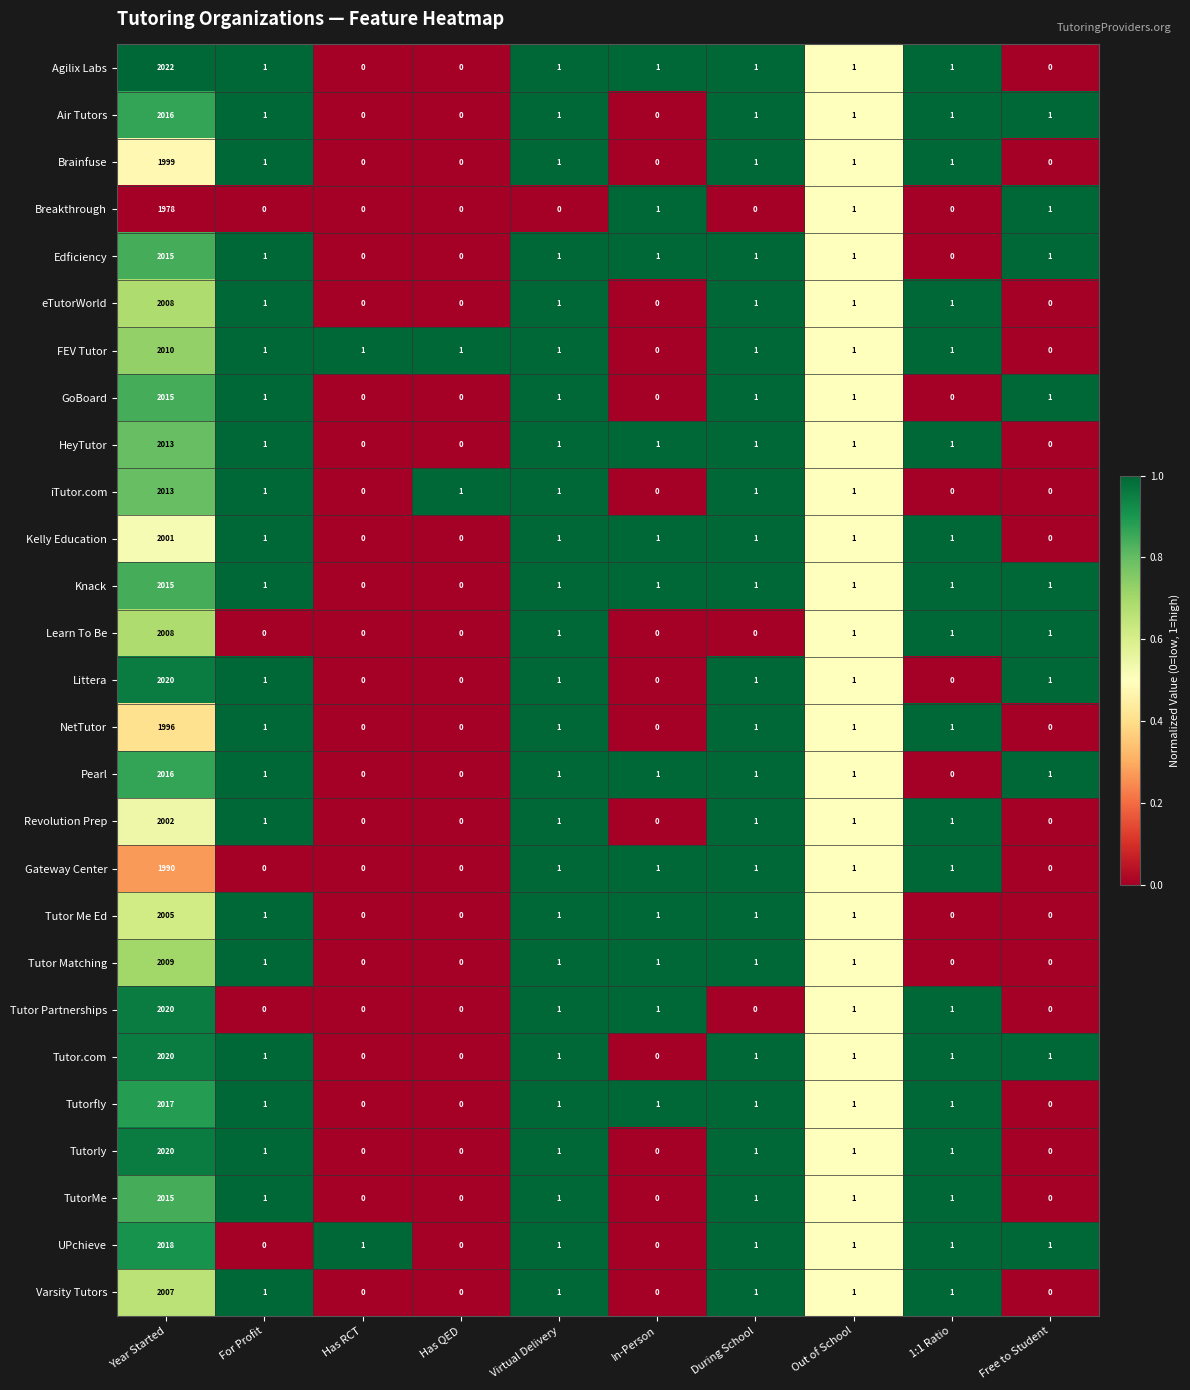

What is the total value across all series at In-Person?

12